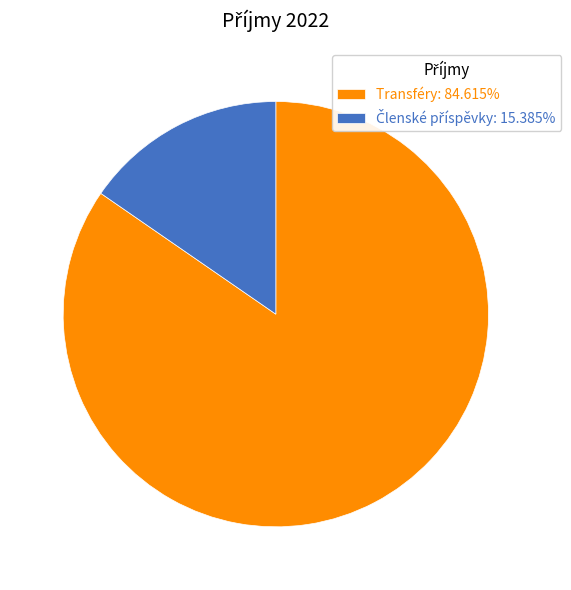

Is there any slice that represents more than half of the pie?

Yes